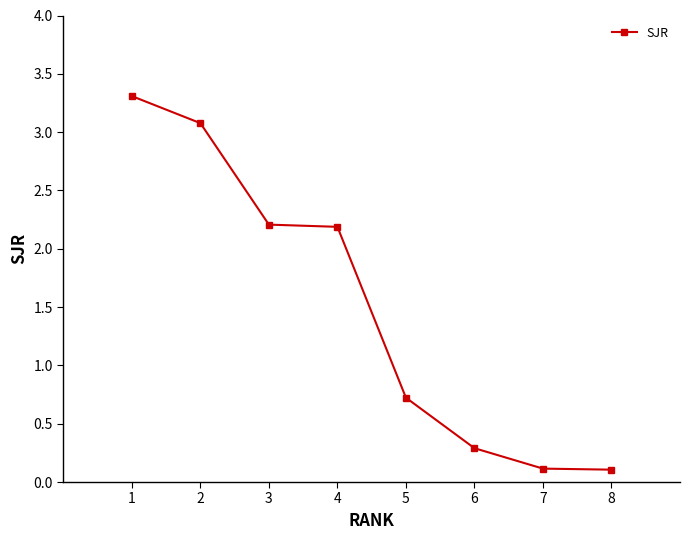

What is the sum of the values at 6 and 8?

0.4